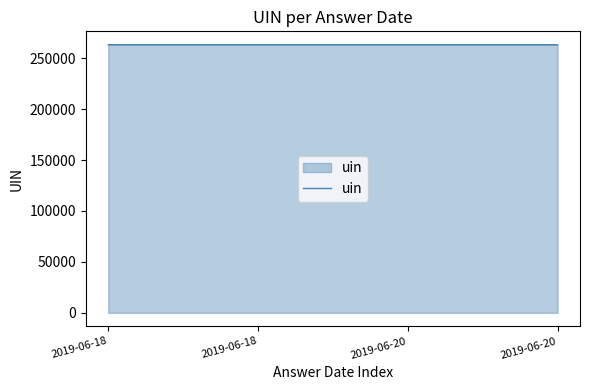

How many values are below 263209?

2